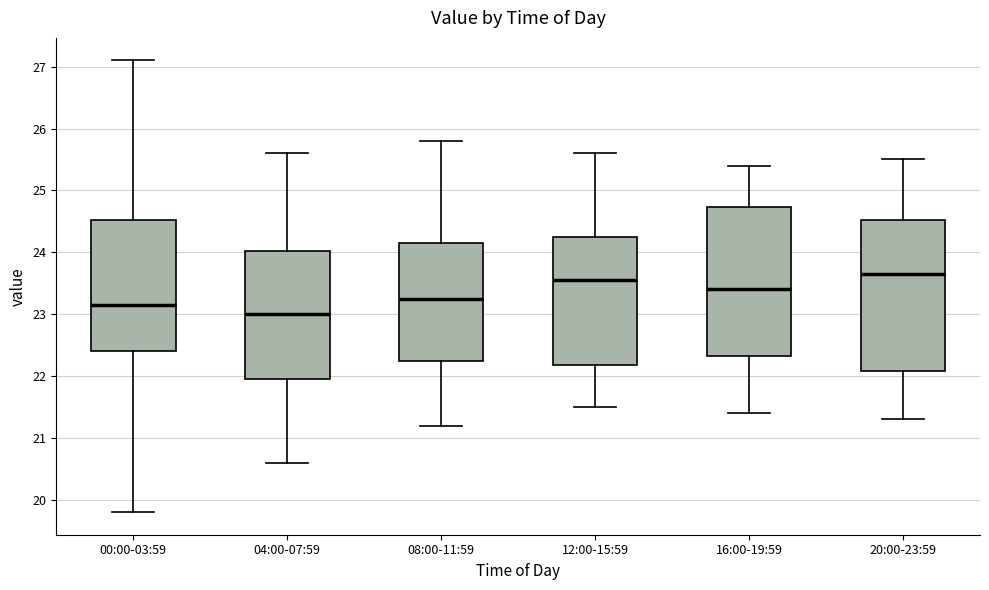

Reading left to right, transcribe this box plot: for each box, give where its median line is, the range the box spans, and where its two whiskers end, as read against the y-axis. The values are not printed on the chart, so give them approximately, as read against the axis.

00:00-03:59: median 23.2, box 22.4 to 24.5, whiskers 19.8 to 27.1
04:00-07:59: median 23.0, box 22.0 to 24.0, whiskers 20.6 to 25.6
08:00-11:59: median 23.3, box 22.3 to 24.2, whiskers 21.2 to 25.8
12:00-15:59: median 23.6, box 22.2 to 24.3, whiskers 21.5 to 25.6
16:00-19:59: median 23.4, box 22.3 to 24.7, whiskers 21.4 to 25.4
20:00-23:59: median 23.7, box 22.1 to 24.5, whiskers 21.3 to 25.5